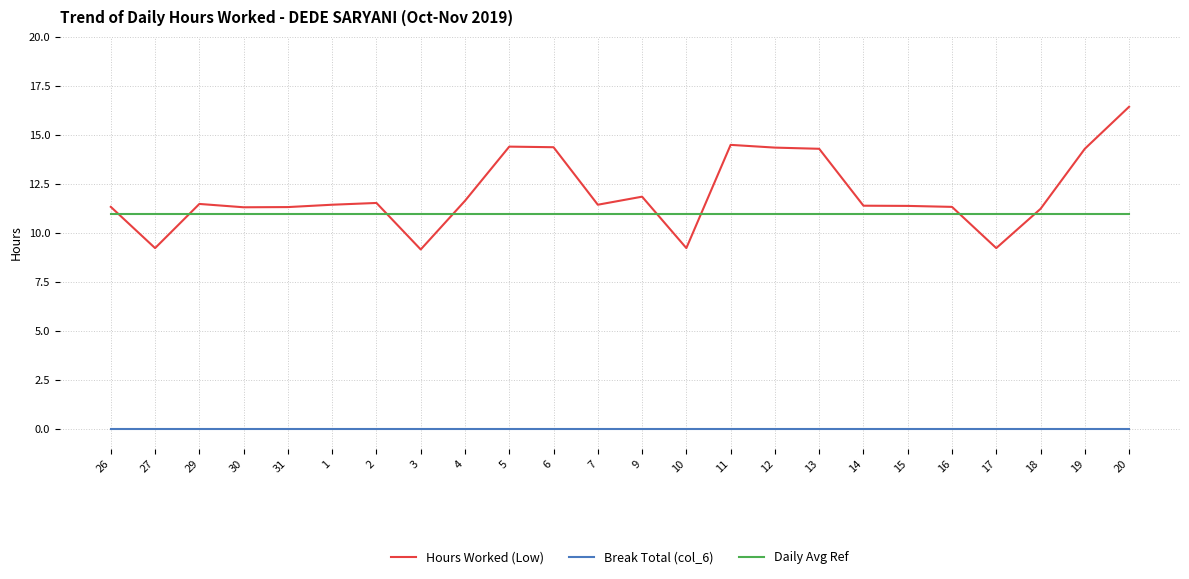

Which category has the highest value across all series?

20